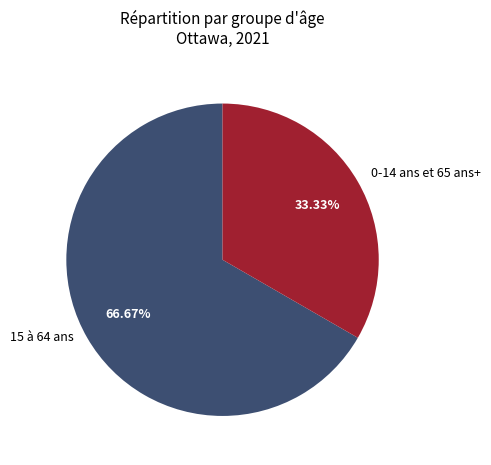

To the nearest percent, what portion does 15 à 64 ans represent?

67%